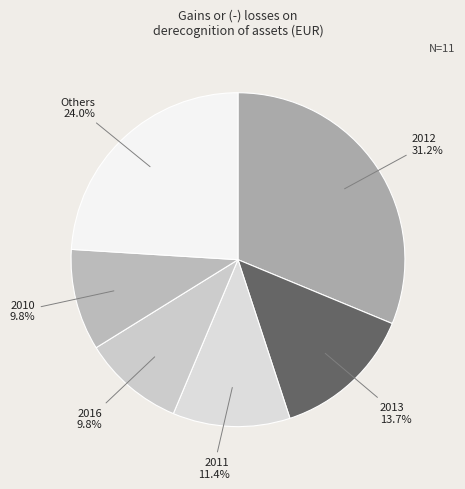

Do 2012 and Others together represent more than half of the pie?

Yes